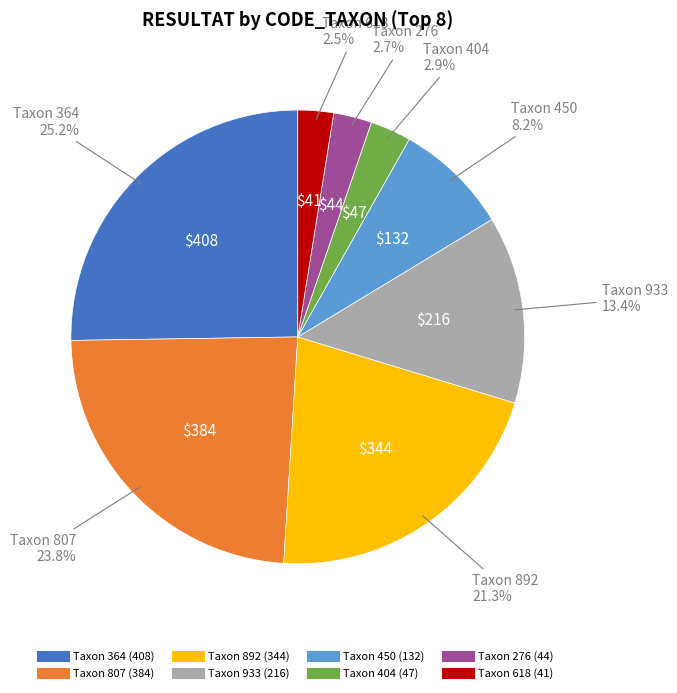

Is there a majority slice in this chart?

No